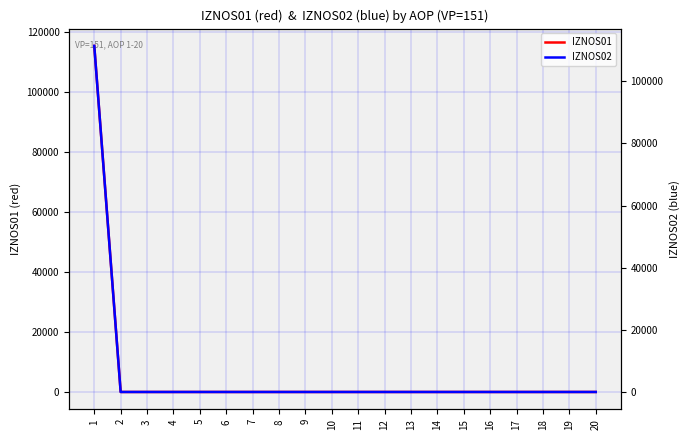

How many lines are shown in the chart?

2